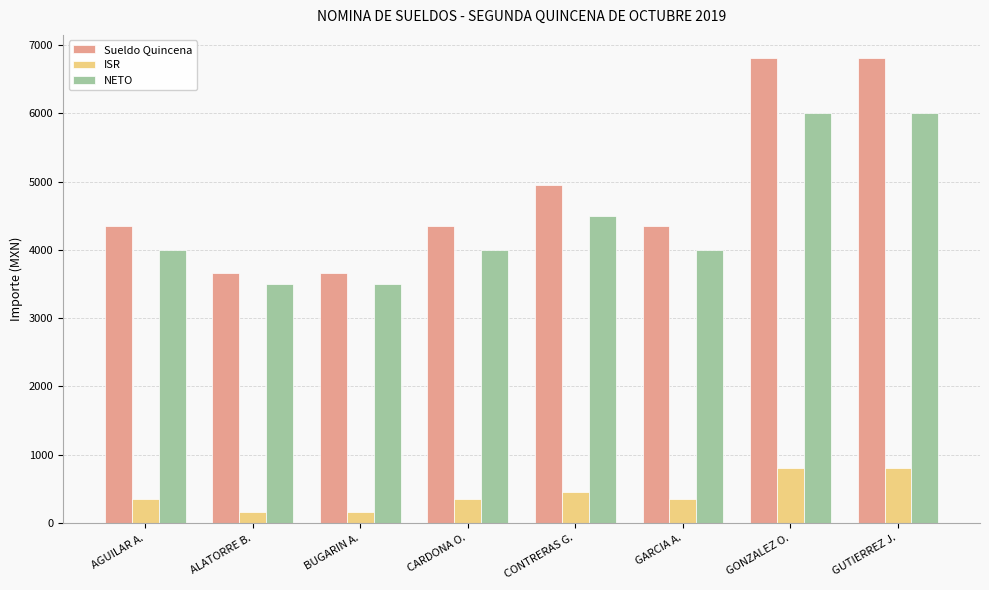

What is the total value across all series at GUTIERREZ J.?

13614.6